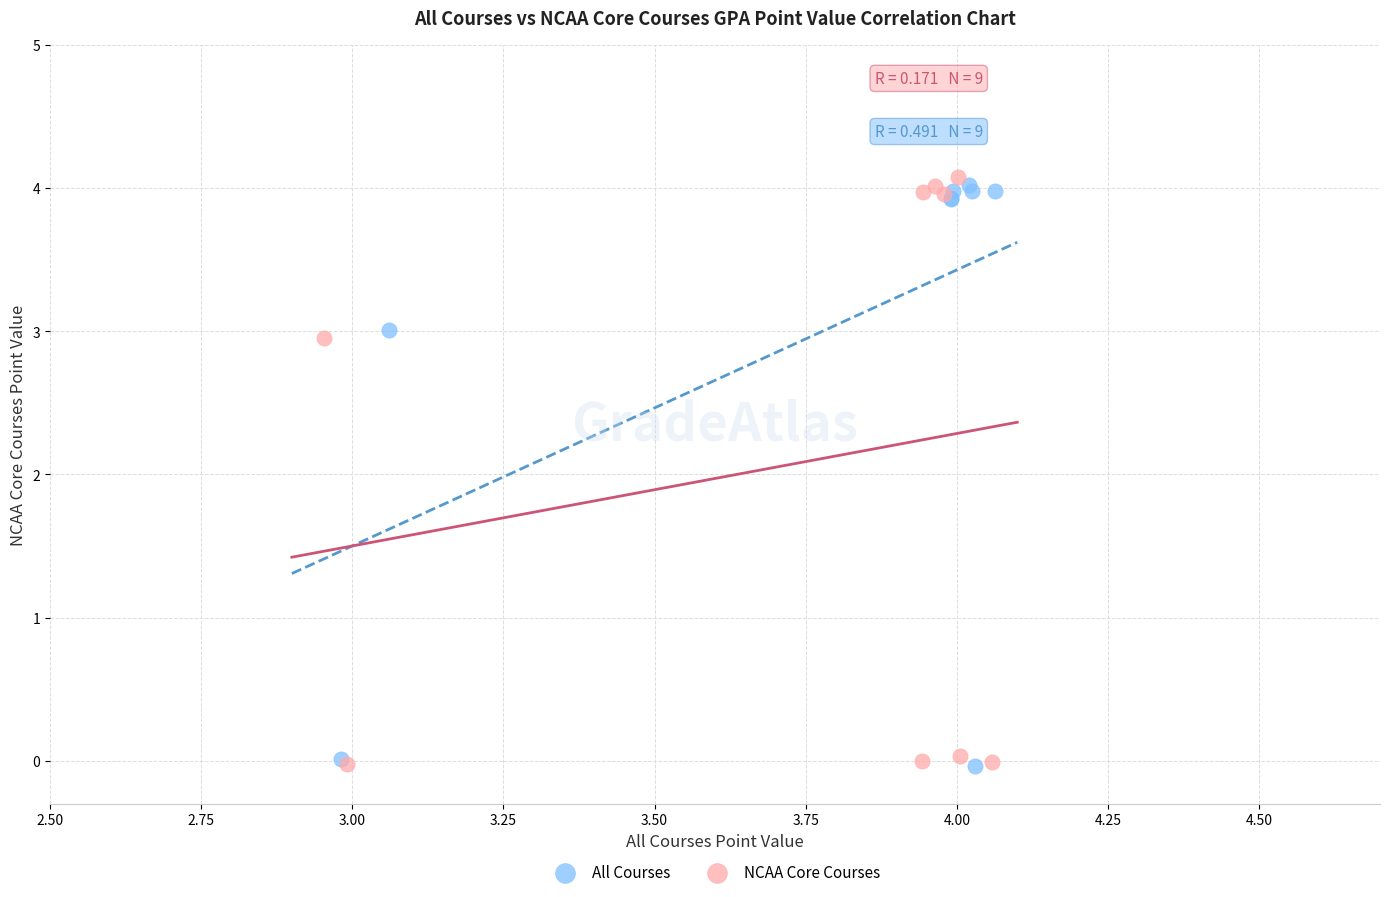

What are all the series names shown in the legend?

All Courses, NCAA Core Courses